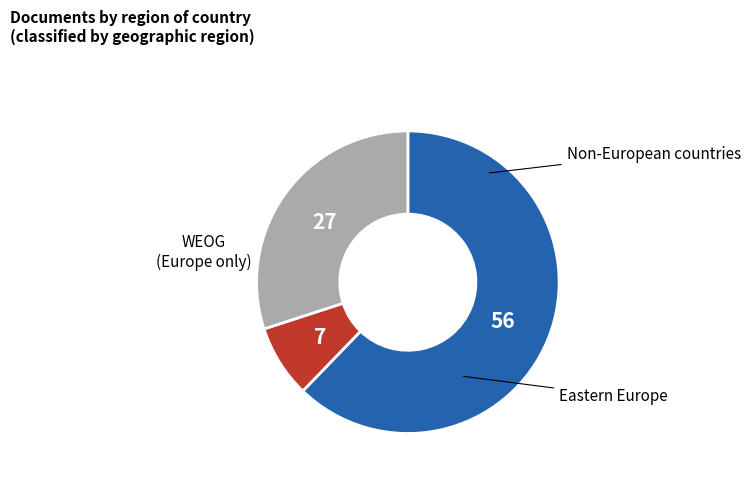

Does any single category account for the majority?

Yes